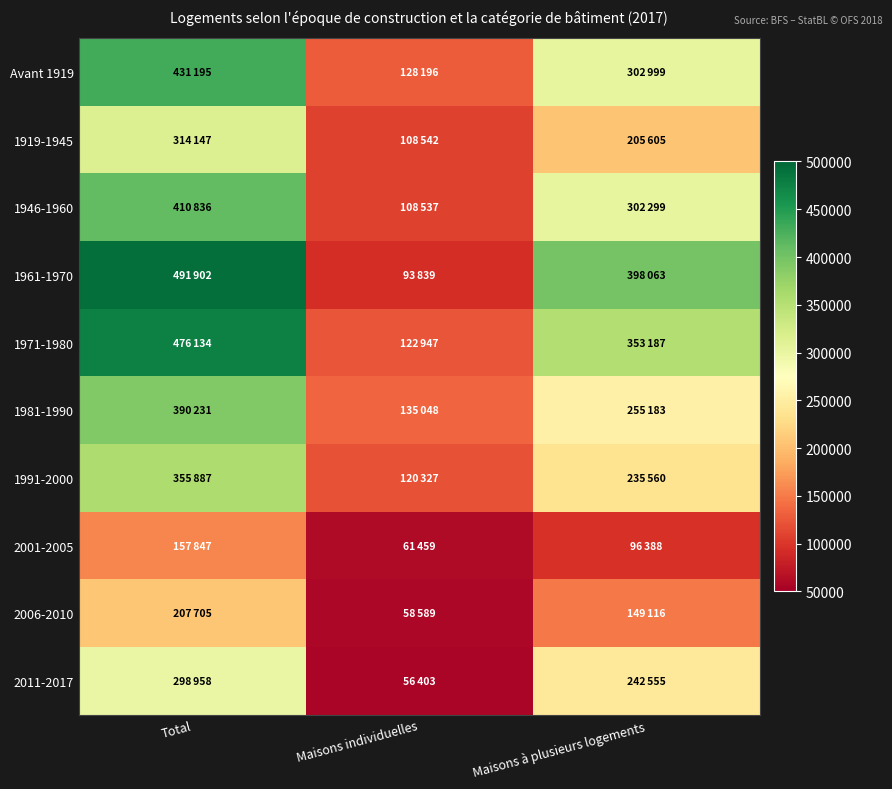

At how many categories does at least one series exceed 250907?

2